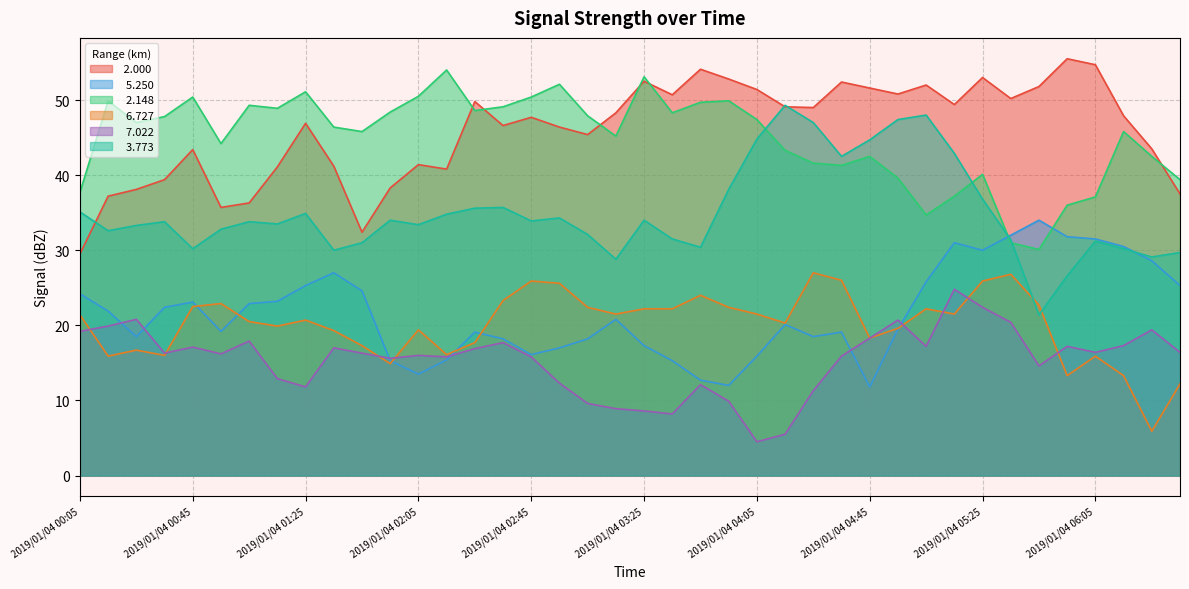

How many categories are shown in the chart?

40